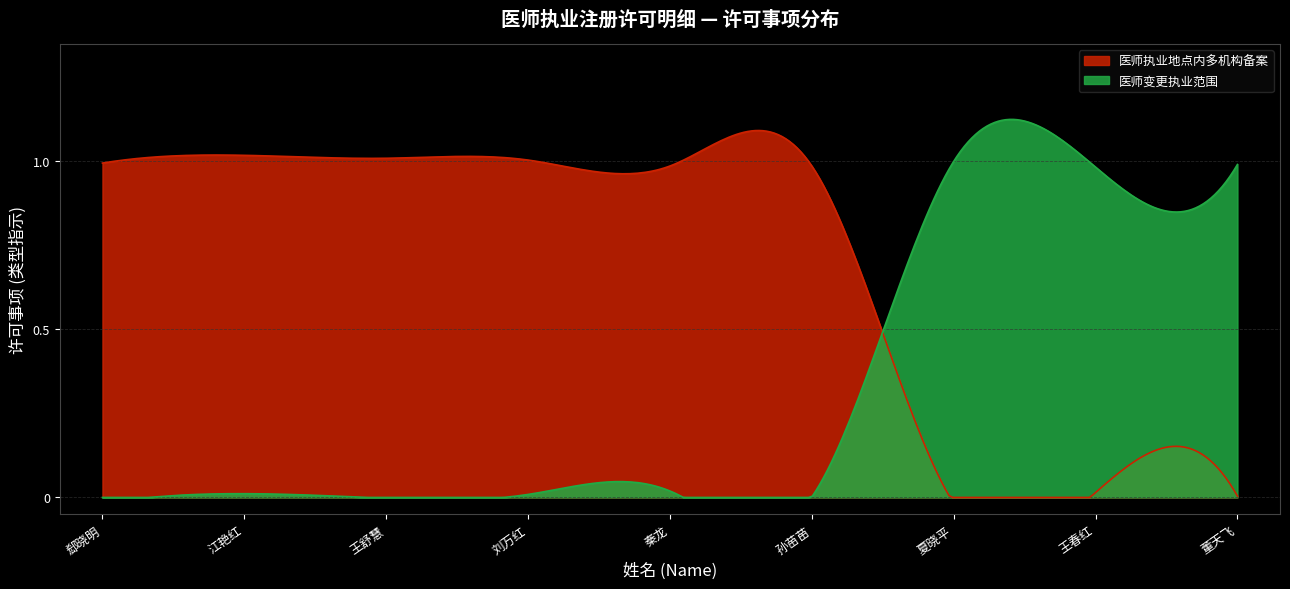

List the series in order of their peak value, lowest first.

医师执业地点内多机构备案, 医师变更执业范围